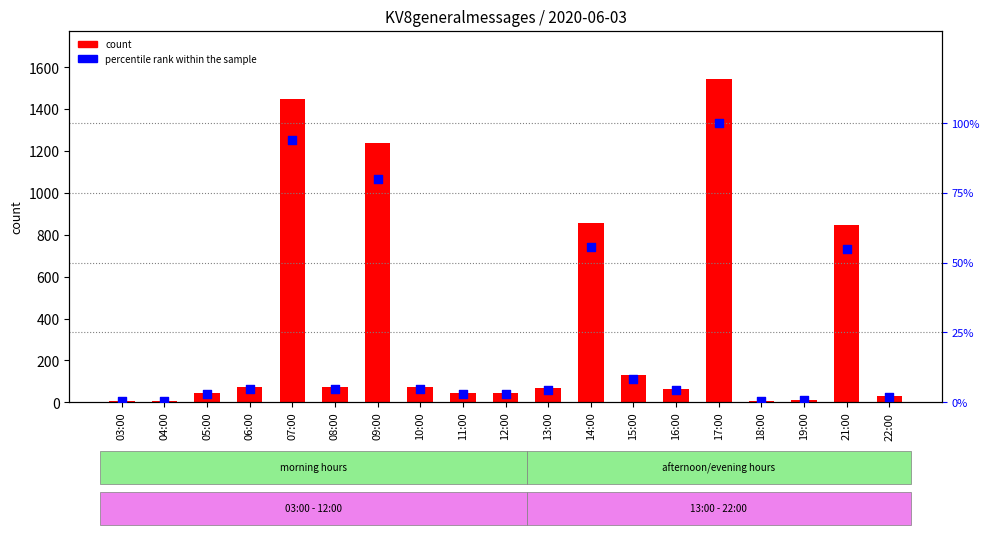

What are all the series names shown in the legend?

count, percentile rank within the sample